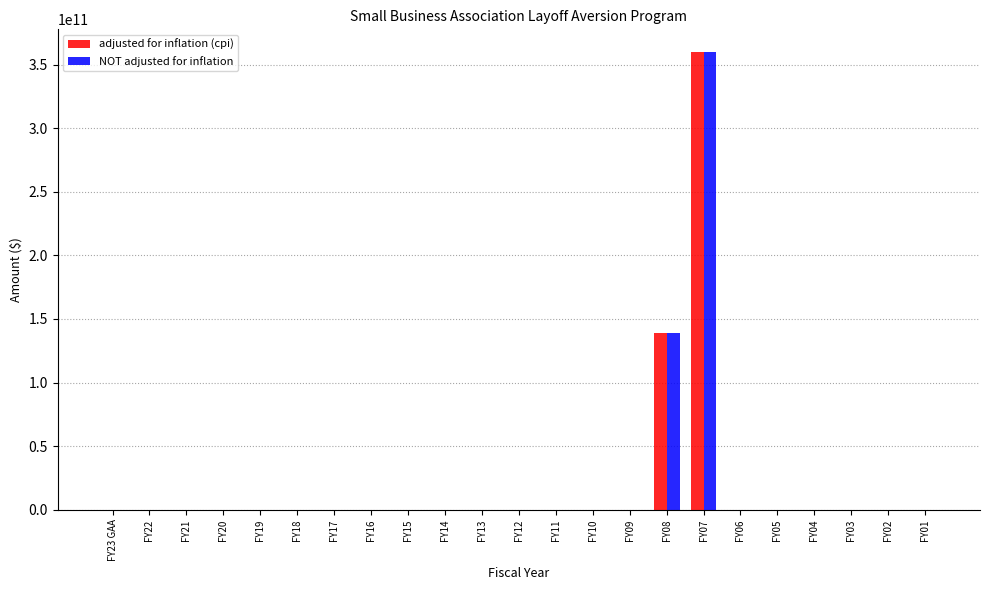

The value of NOT adjusted for inflation at FY12 is 133412023504. True or false?

False